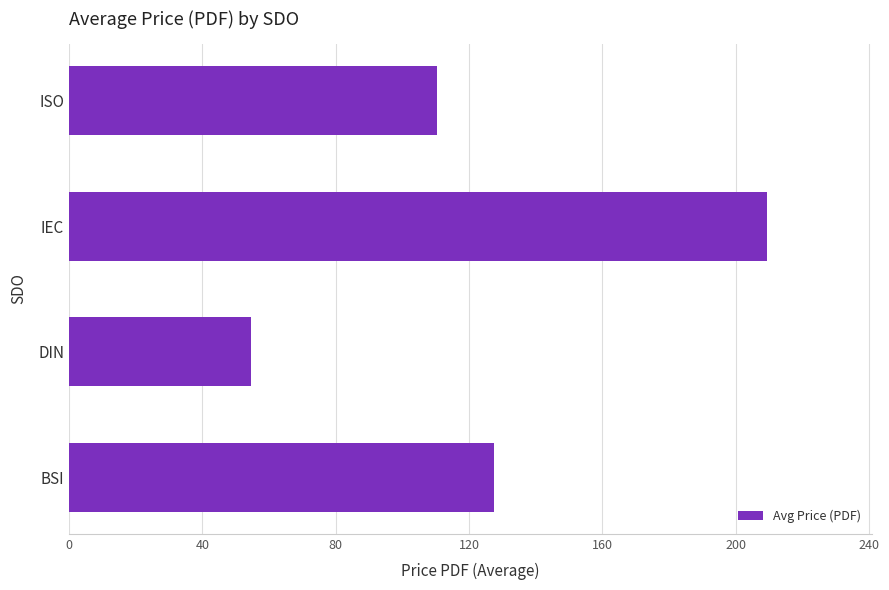

Which has a higher value, ISO or DIN?

ISO